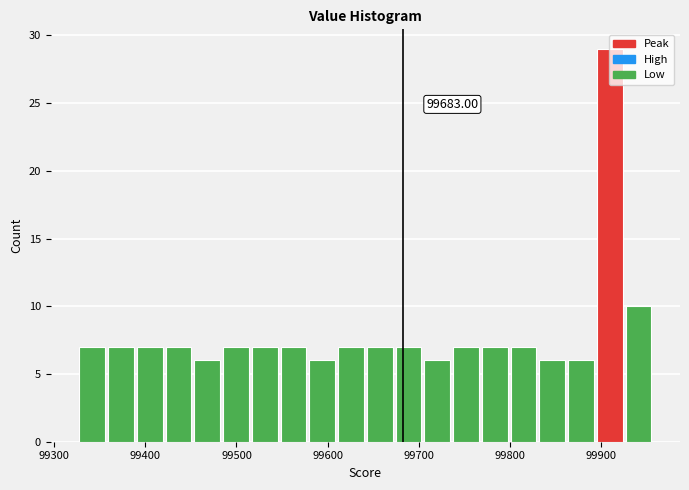

Around what value on the x-axis is the tallest bar? Give the approximate position of its centre, as read against the axis.

99910